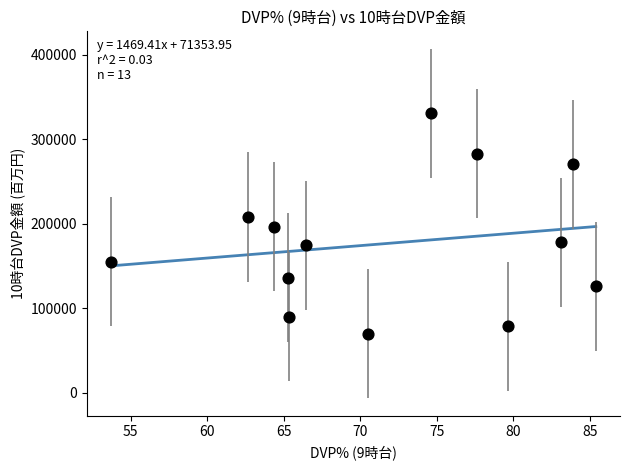

What is the range of Y values (max minus min)?

260978